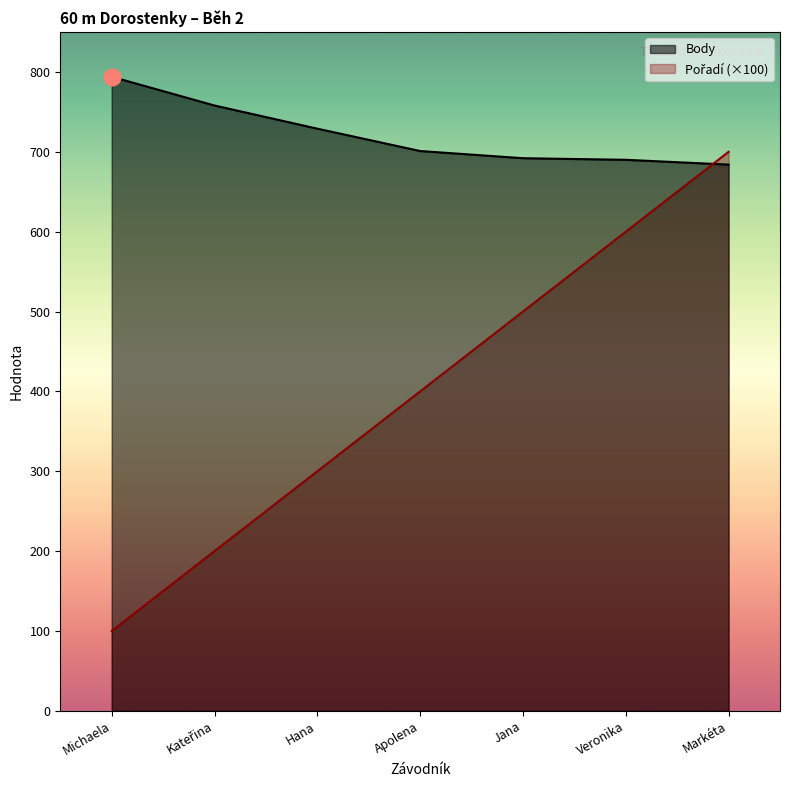

Reading right to left, extract all data points from this chart.

Pořadí: 700	600	500	400	300	200	100
Body: 684	690	692	701	729	758	794